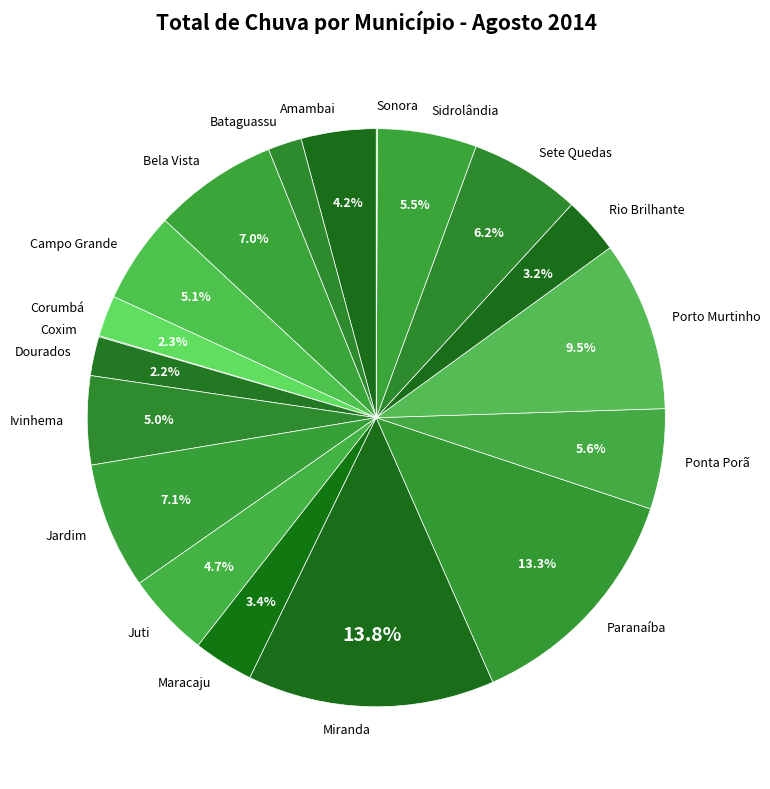

What percentage is the Amambai slice, to the nearest percent?

4%